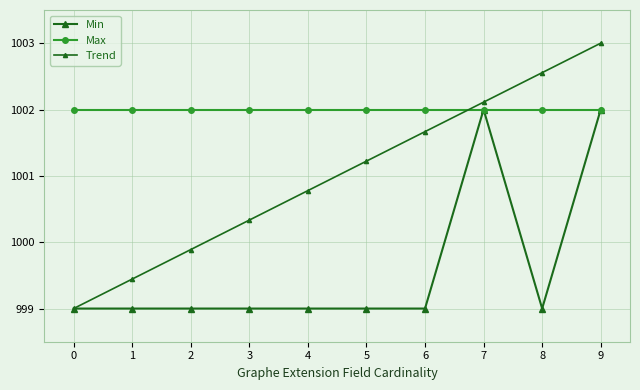

How many data points does each series have?

10